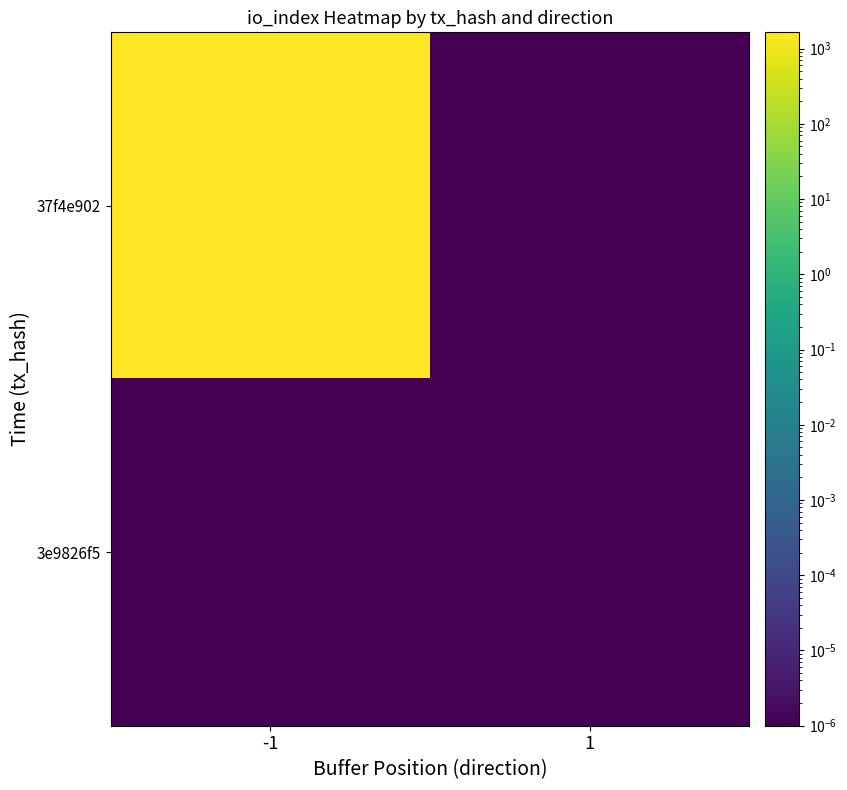

Which series has the largest range (max minus min)?

37f4e902